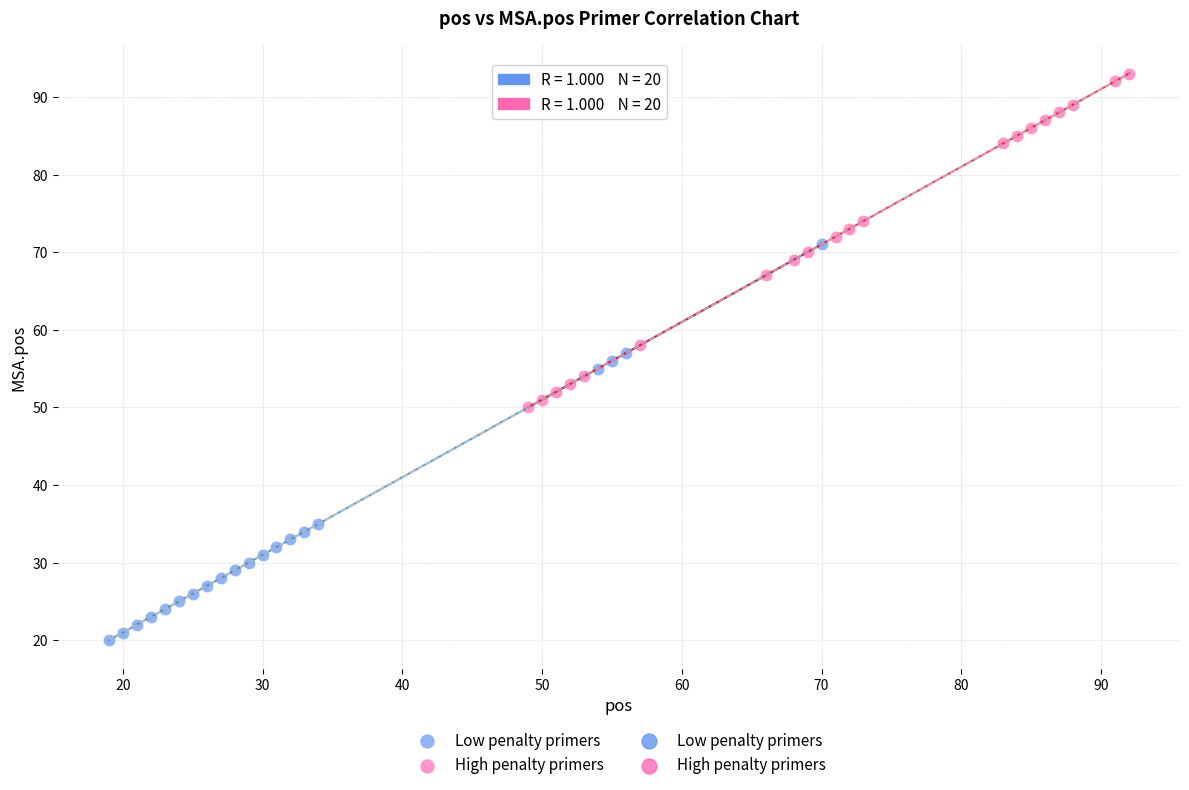

Which series reaches the maximum Y coordinate?

High penalty primers